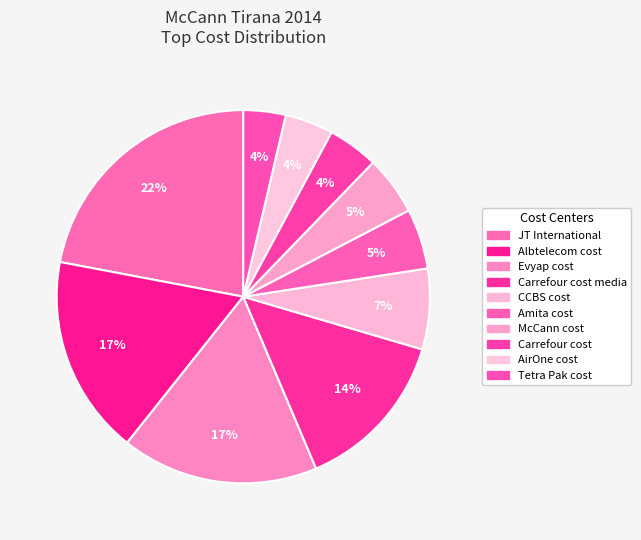

Rank the categories by value from lowest to highest.

Tetra Pak cost, AirOne cost, Carrefour cost, McCann cost, Amita cost, CCBS cost, Carrefour cost media, Evyap cost, Albtelecom cost, JT International